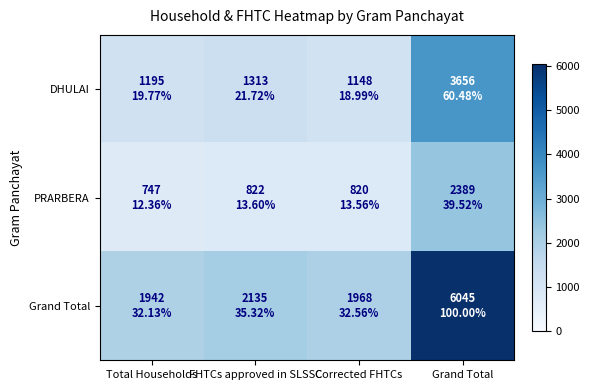

At Corrected FHTCs, list the series in order from largest to smallest.

Grand Total, DHULAI, PRARBERA